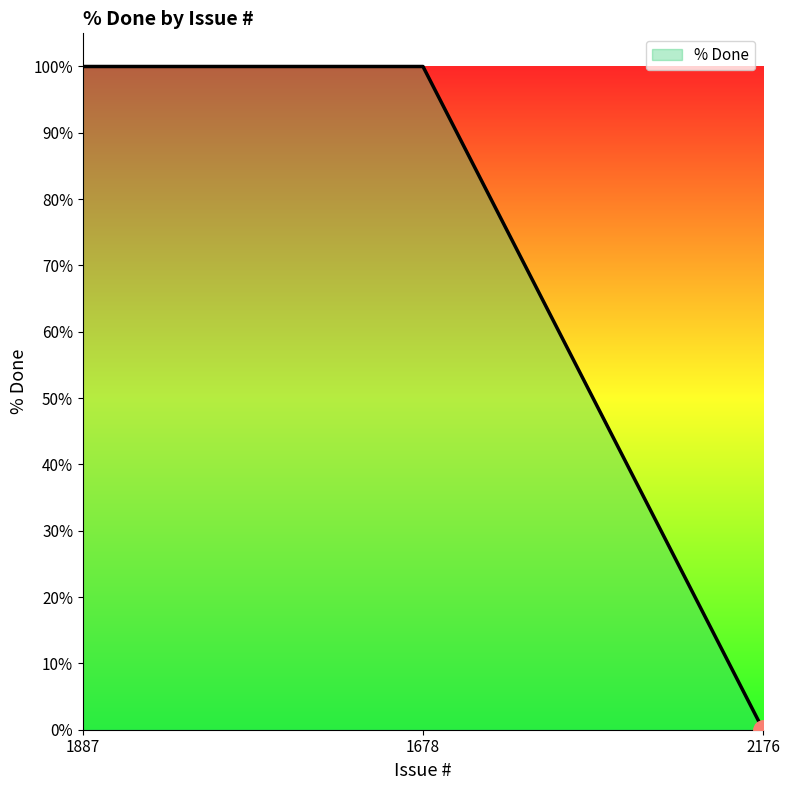

How many lines are shown in the chart?

1